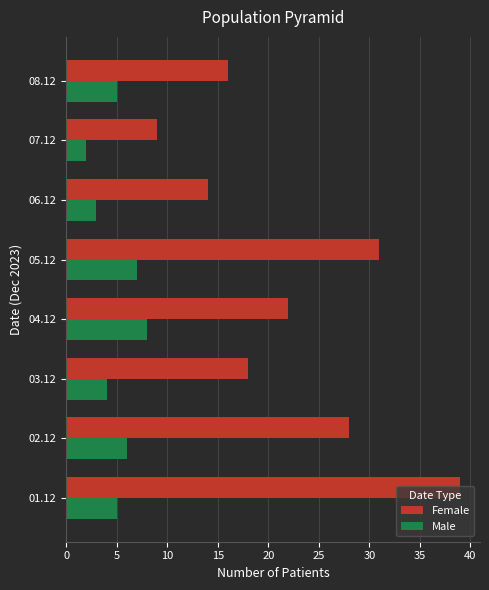

The Male series shows 6 at 02.12. True or false?

True